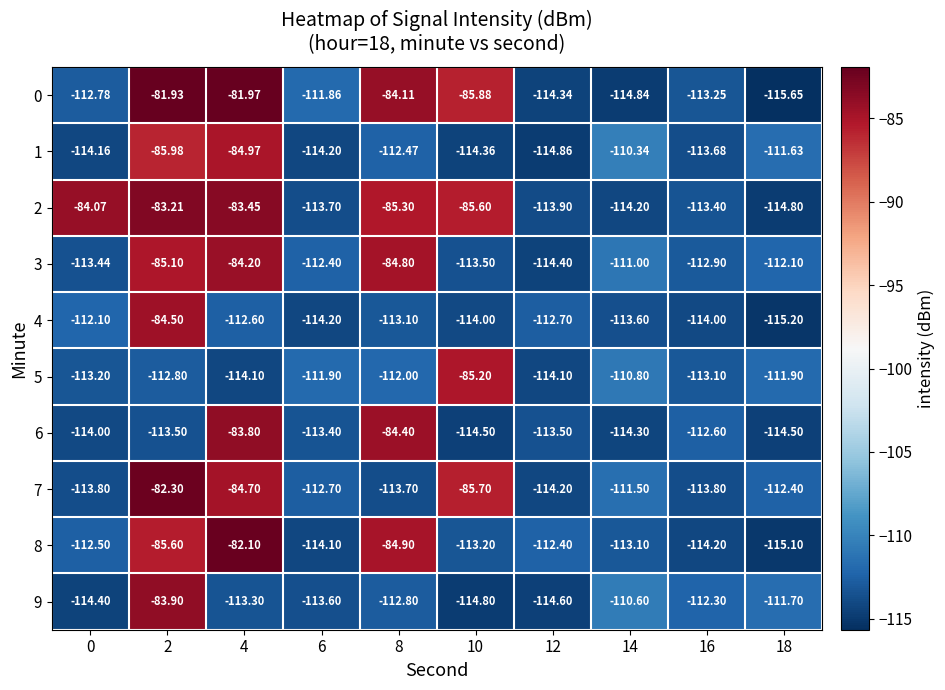

What is the total value across all series at 2?

-898.8